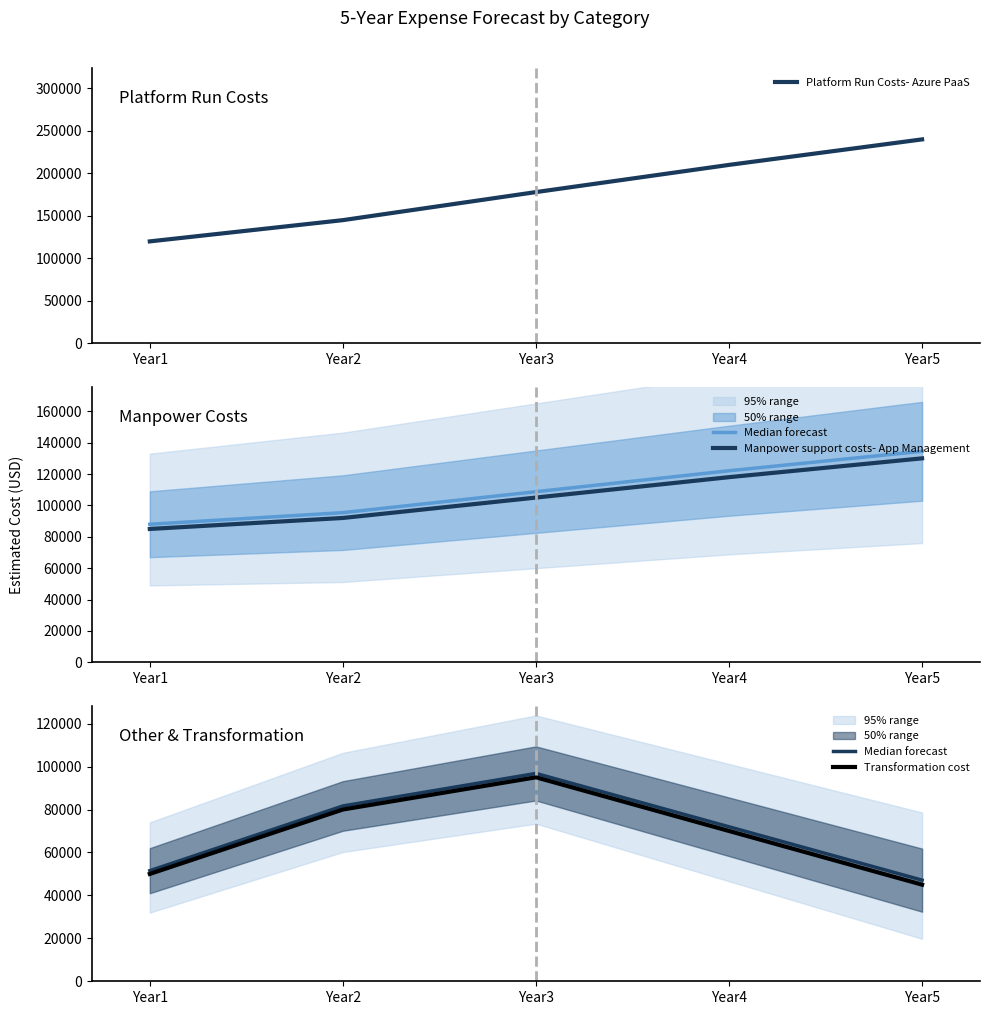

What is the sum of the Transformation cost values at Year5 and Year3?

140000